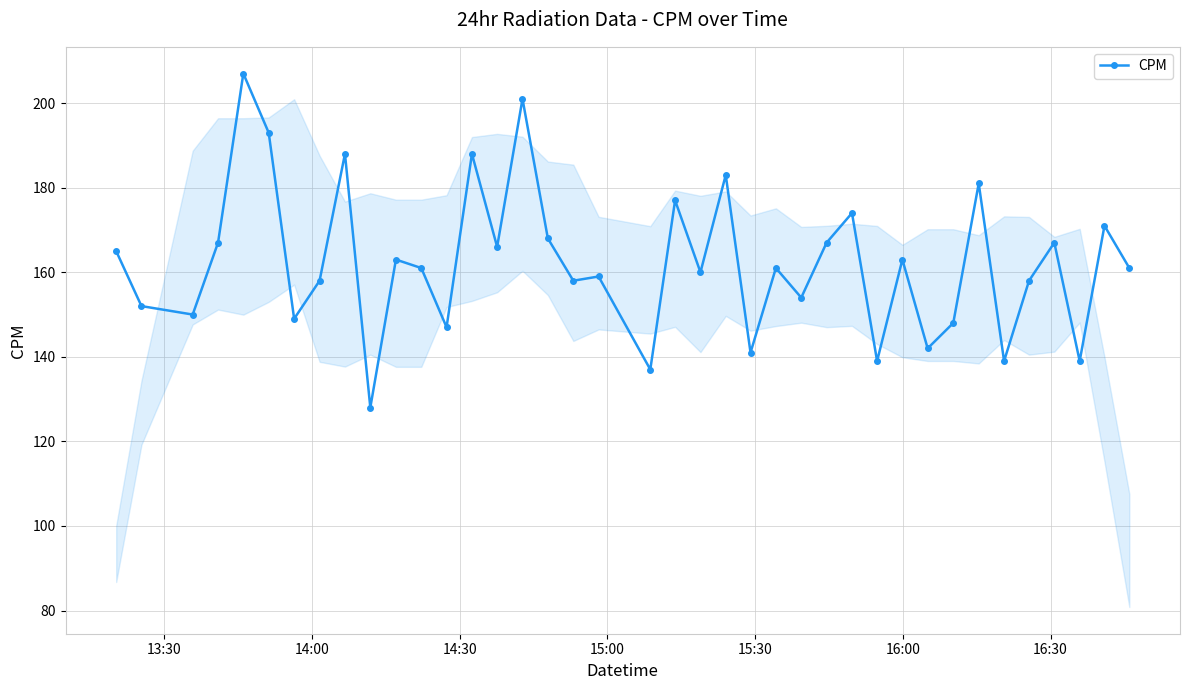

What is the value of the 15th point from the left?

166